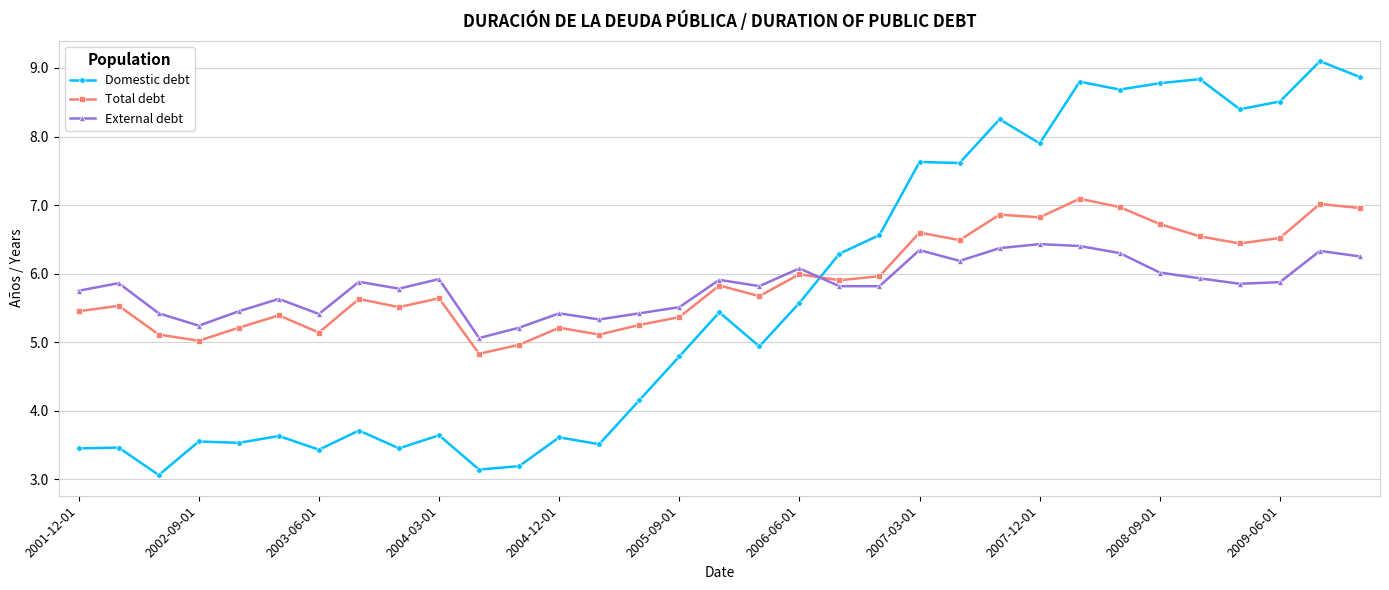

What is the minimum value for Domestic debt?

3.1